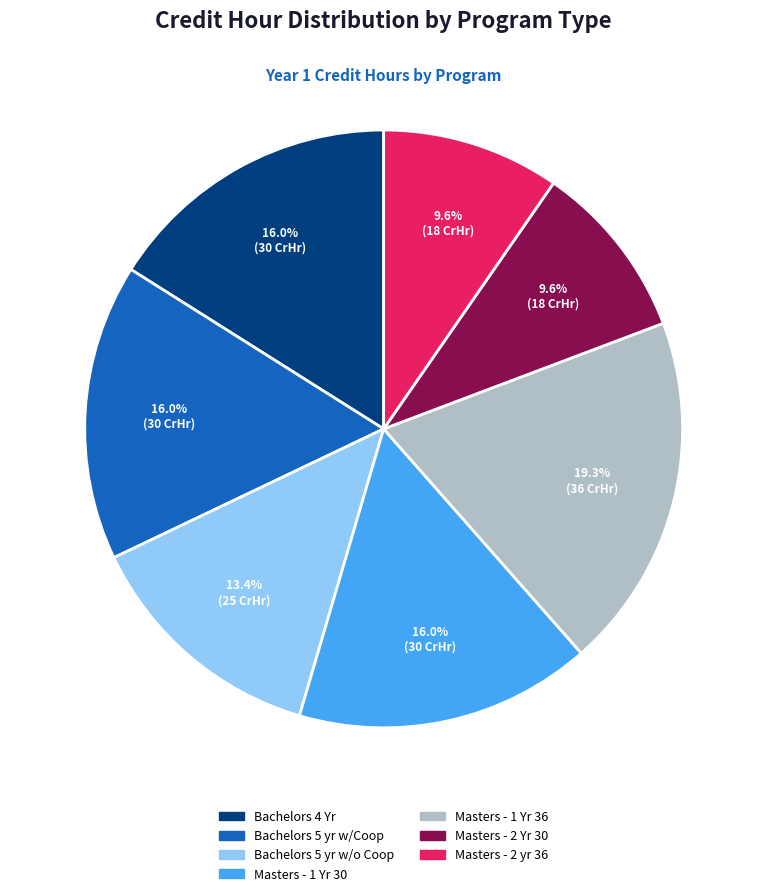

Is there any slice that represents more than half of the pie?

No